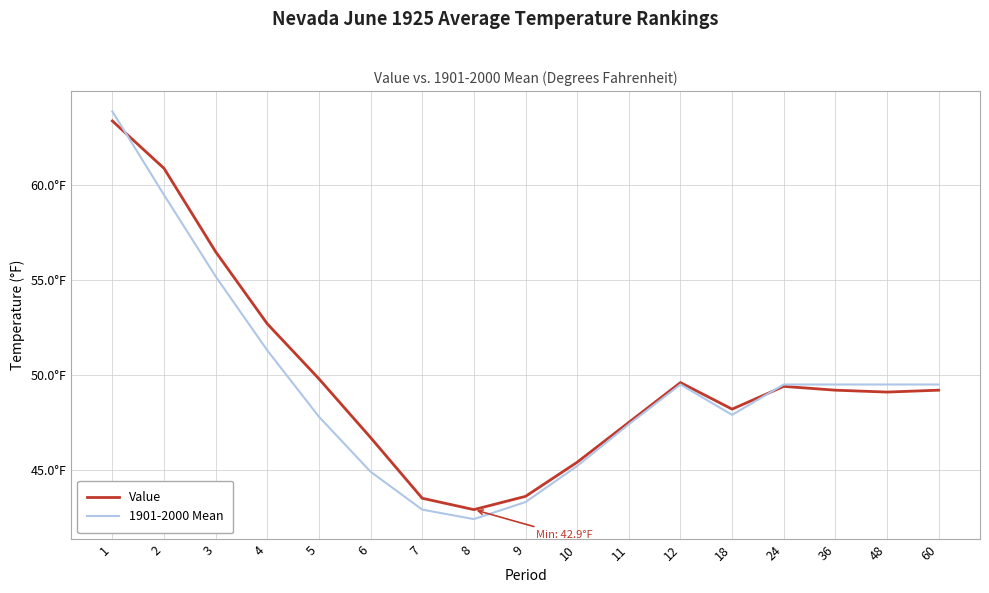

What are all the series names shown in the legend?

Value, 1901-2000 Mean